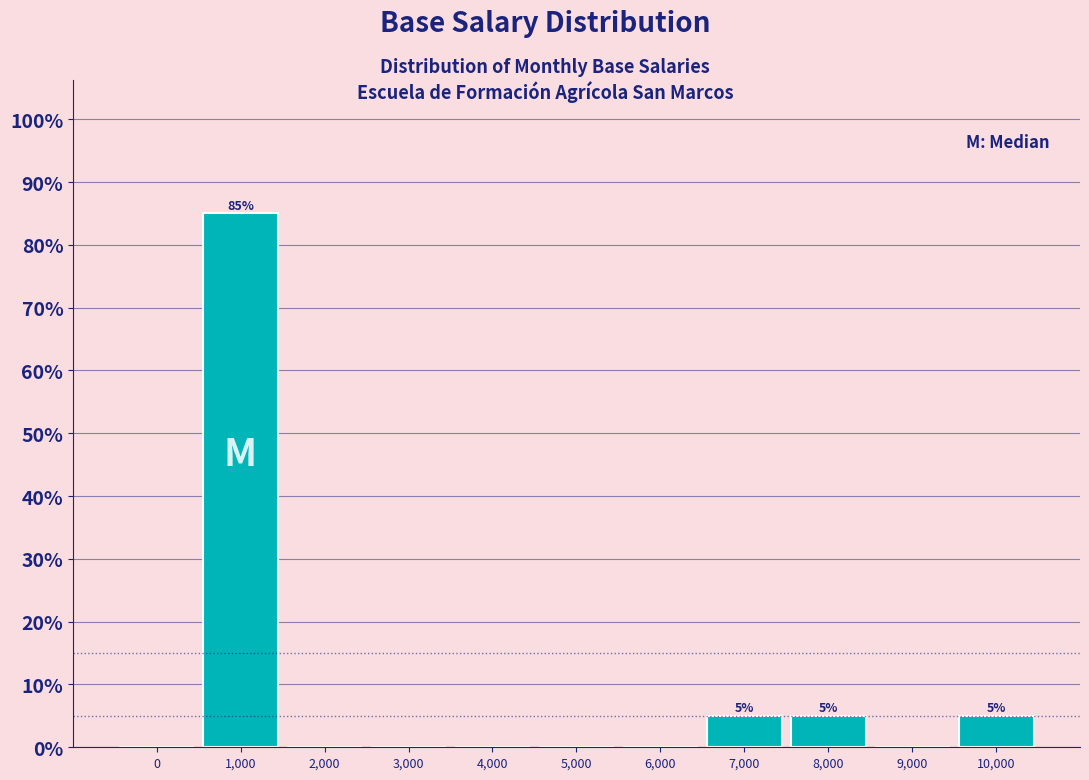

Reading left to right, what are all the values shown in this chart?

0=0	1,000=85	2,000=0	3,000=0	4,000=0	5,000=0	6,000=0	7,000=5	8,000=5	9,000=0	10,000=5